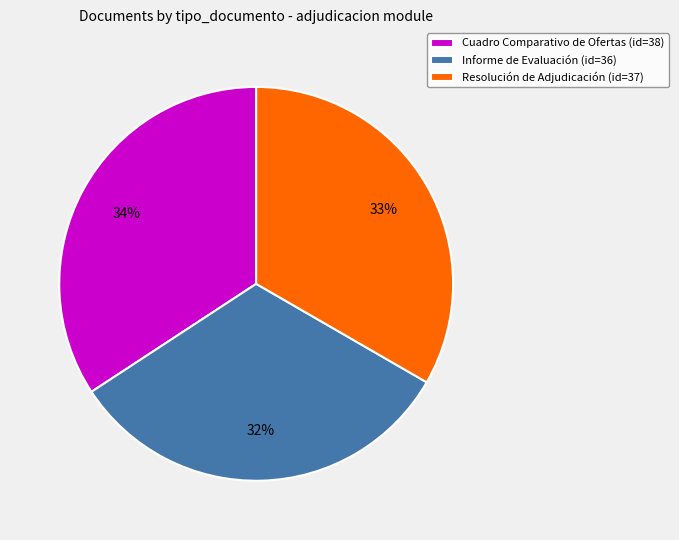

Which has a higher value, Resolución de Adjudicación or Informe de Evaluación?

Resolución de Adjudicación